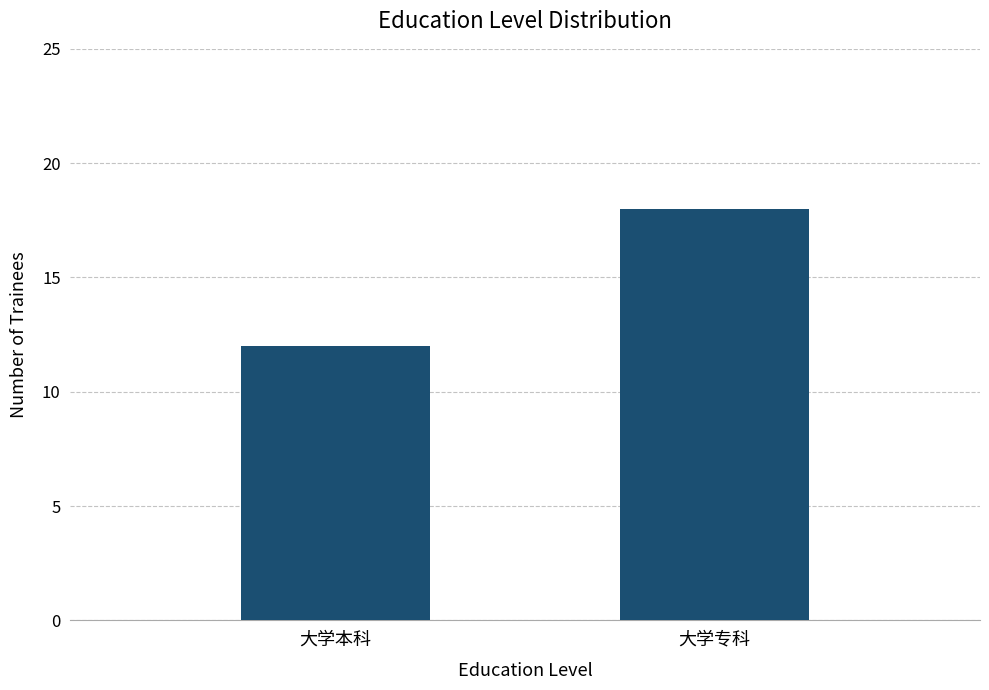

List the labels in order of value, smallest first.

大学本科, 大学专科